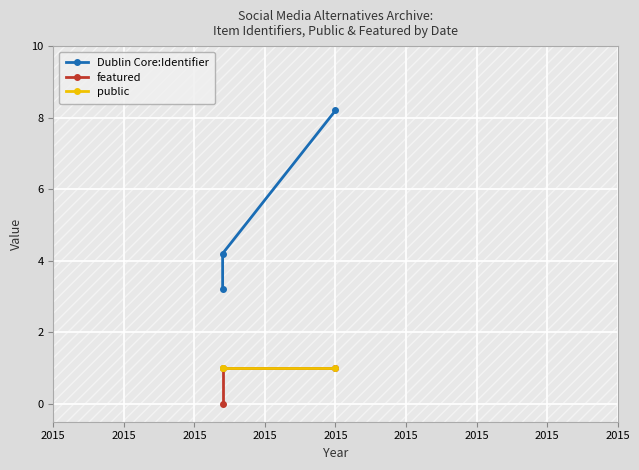

What is the average value of the featured series?

0.7